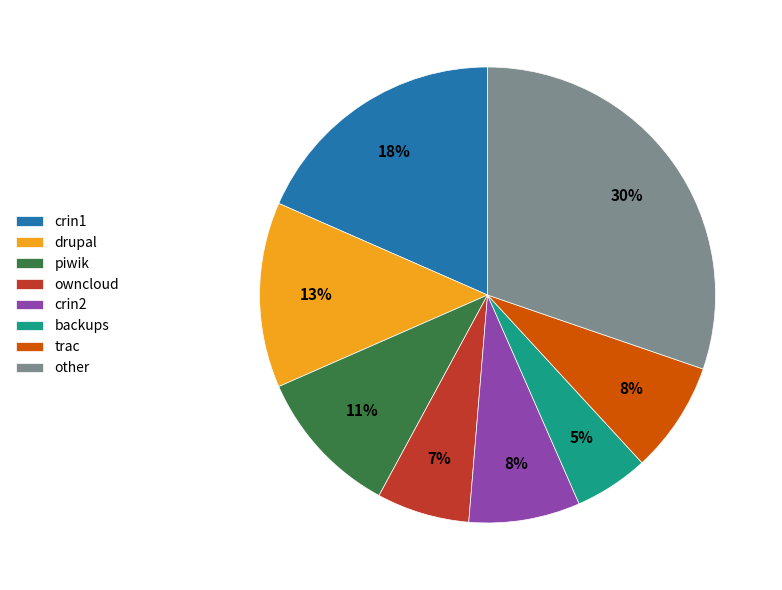

To the nearest percent, what percentage of the pie is crin1?

18%